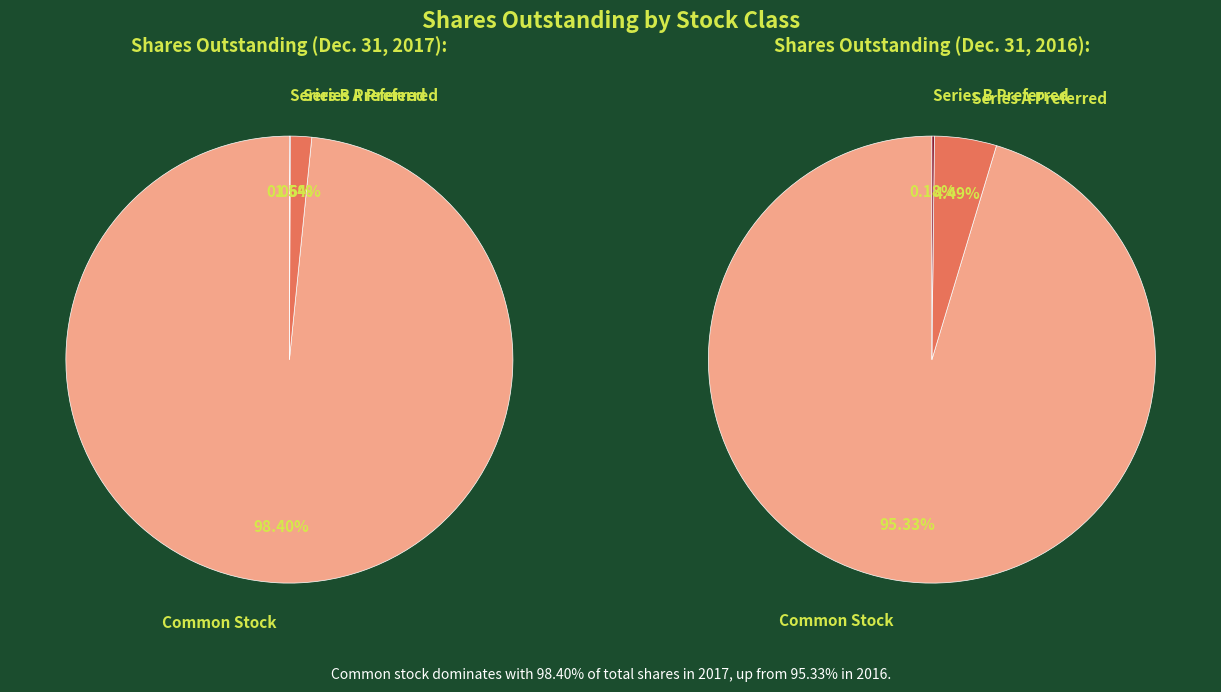

To the nearest percent, what is the combined percentage of Series B Preferred and Common Stock?

98%